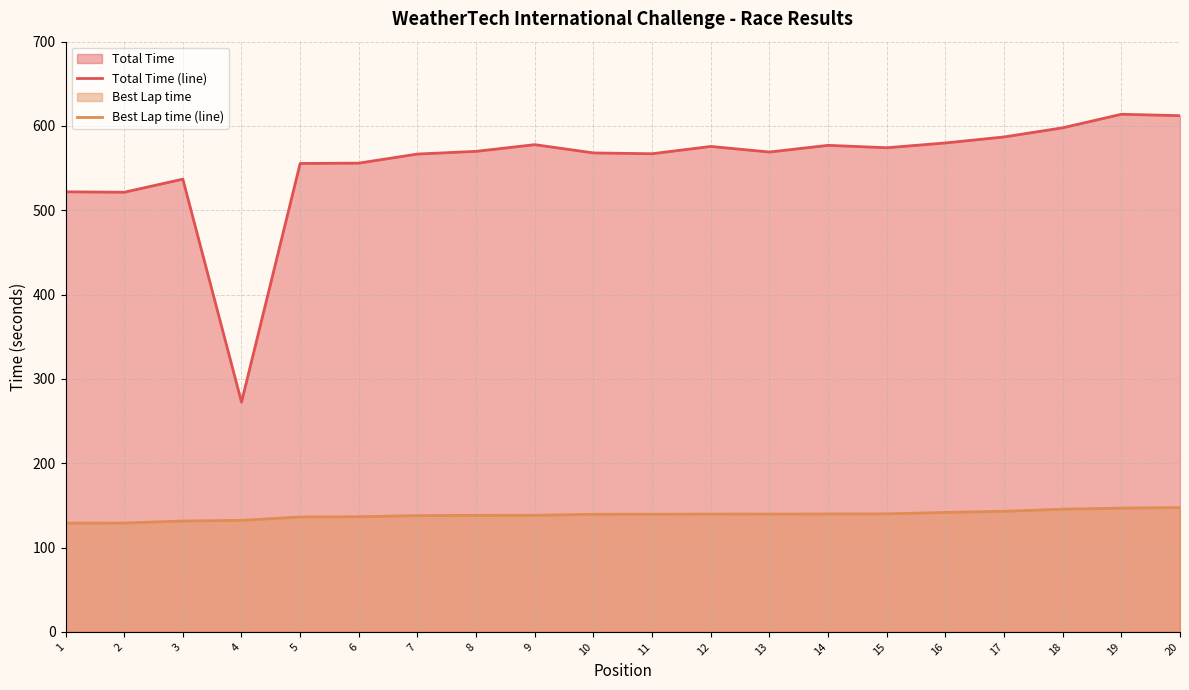

True or false: Total Time (line) has a value of 597.9 at 18.

True